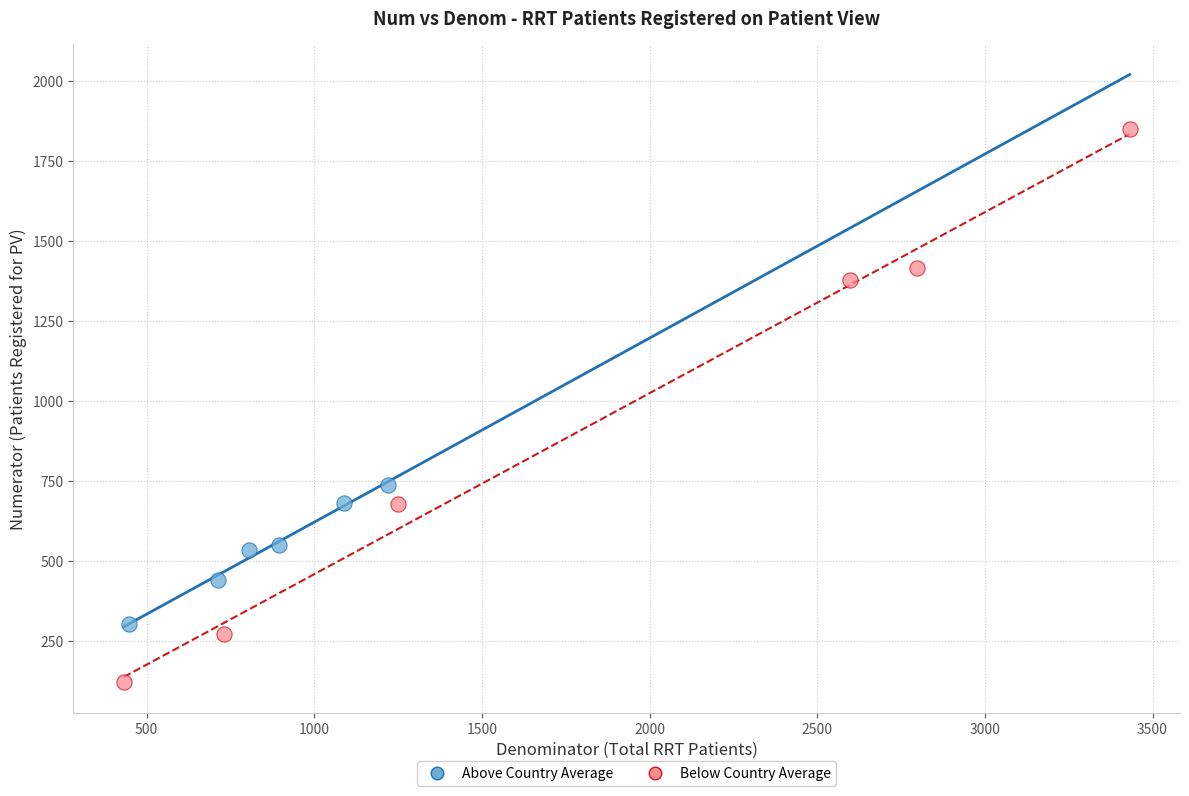

Which series reaches the maximum Y coordinate?

Below Country Average